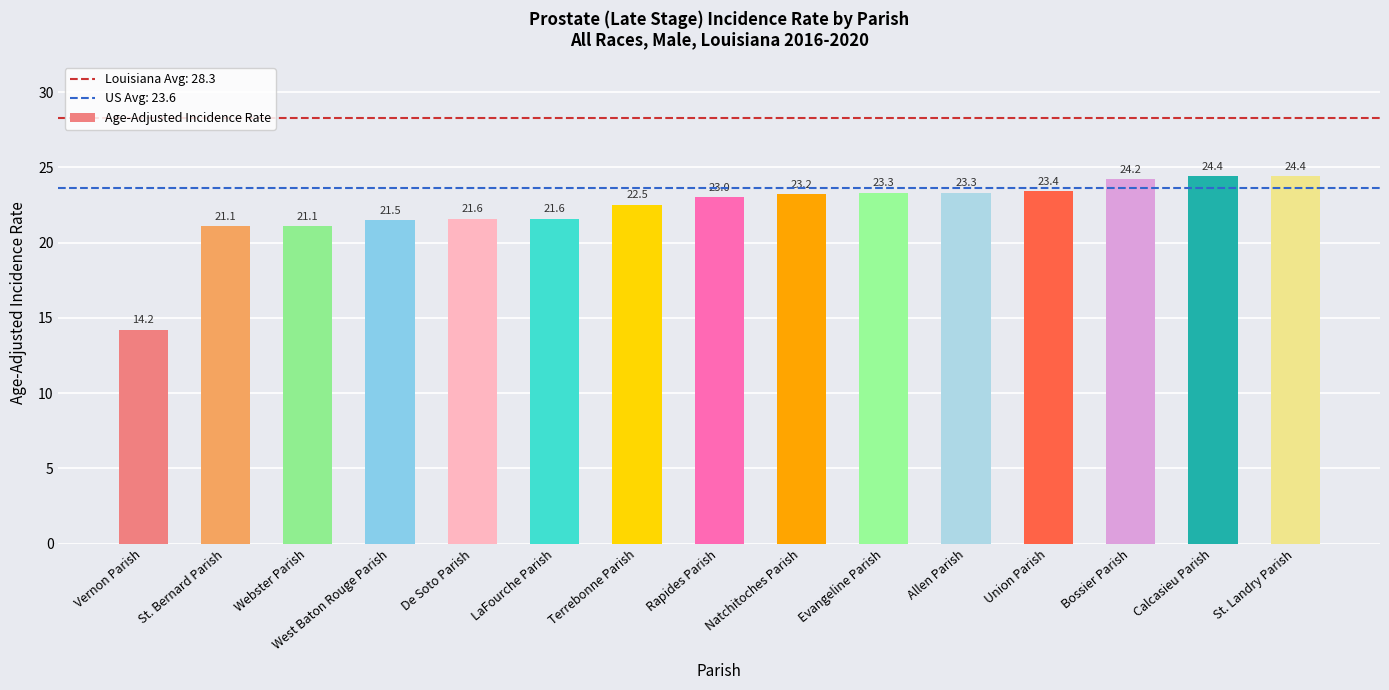

What is the sum of the values at St. Bernard Parish and LaFourche Parish?

42.7